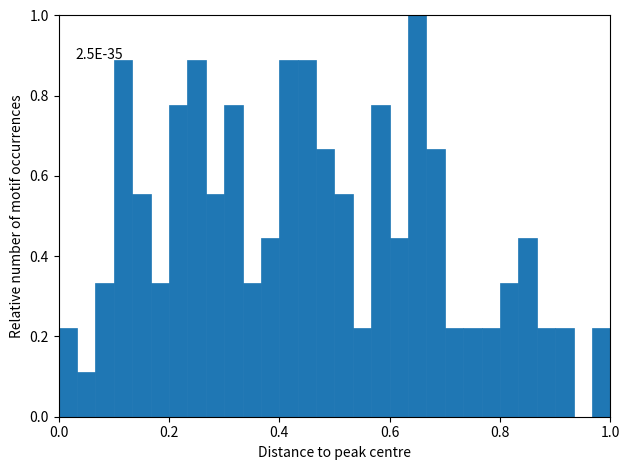

Around what value on the x-axis is the tallest bar? Give the approximate position of its centre, as read against the axis.

0.66